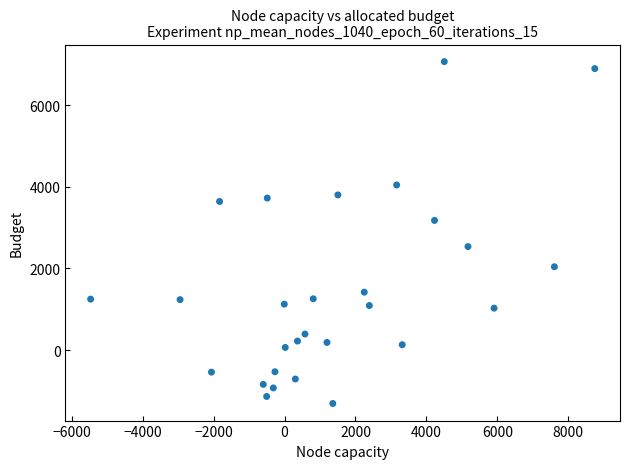

What is the range of Y values (max minus min)?

8386.5